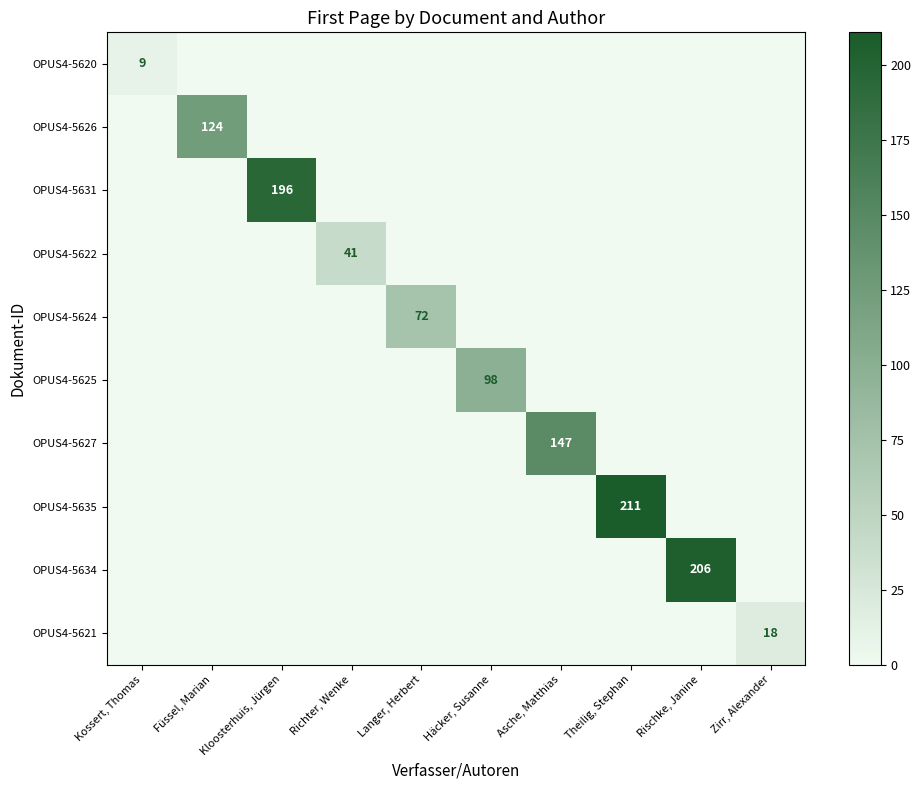

True or false: OPUS4-5625 has a value of 23 at Häcker, Susanne.

False